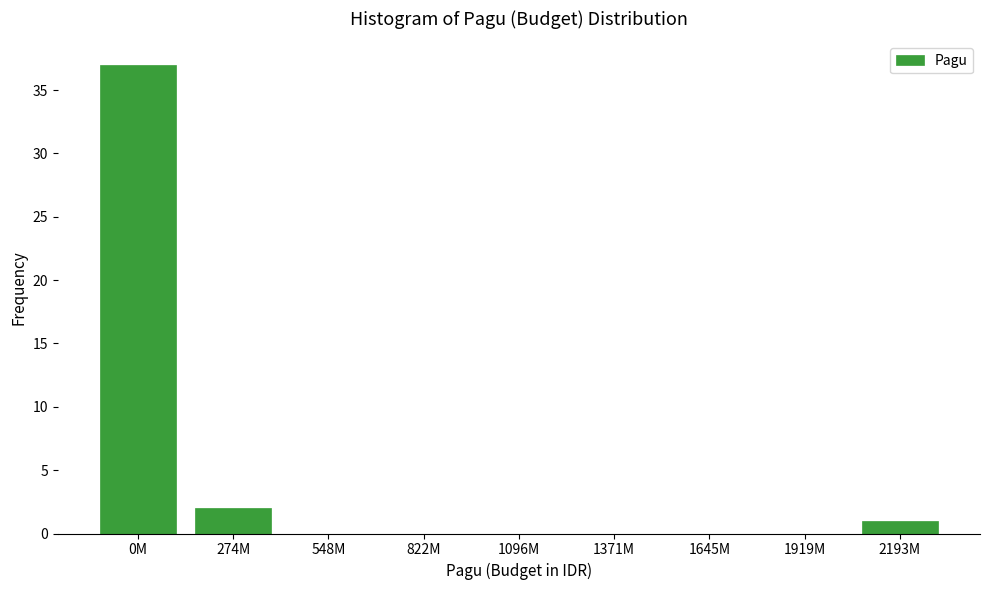

Reading left to right, what are all the values shown in this chart?

0M=37	274M=2	548M=0	822M=0	1096M=0	1371M=0	1645M=0	1919M=0	2193M=1